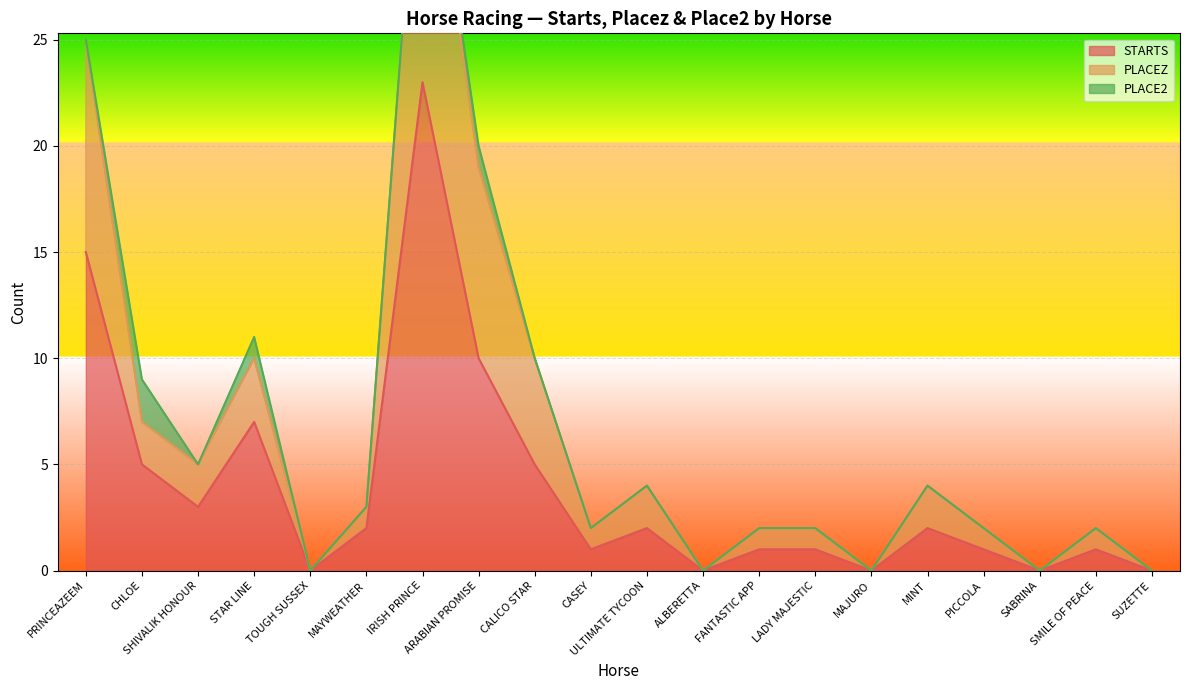

Which category has the highest value in the STARTS series?

IRISH PRINCE